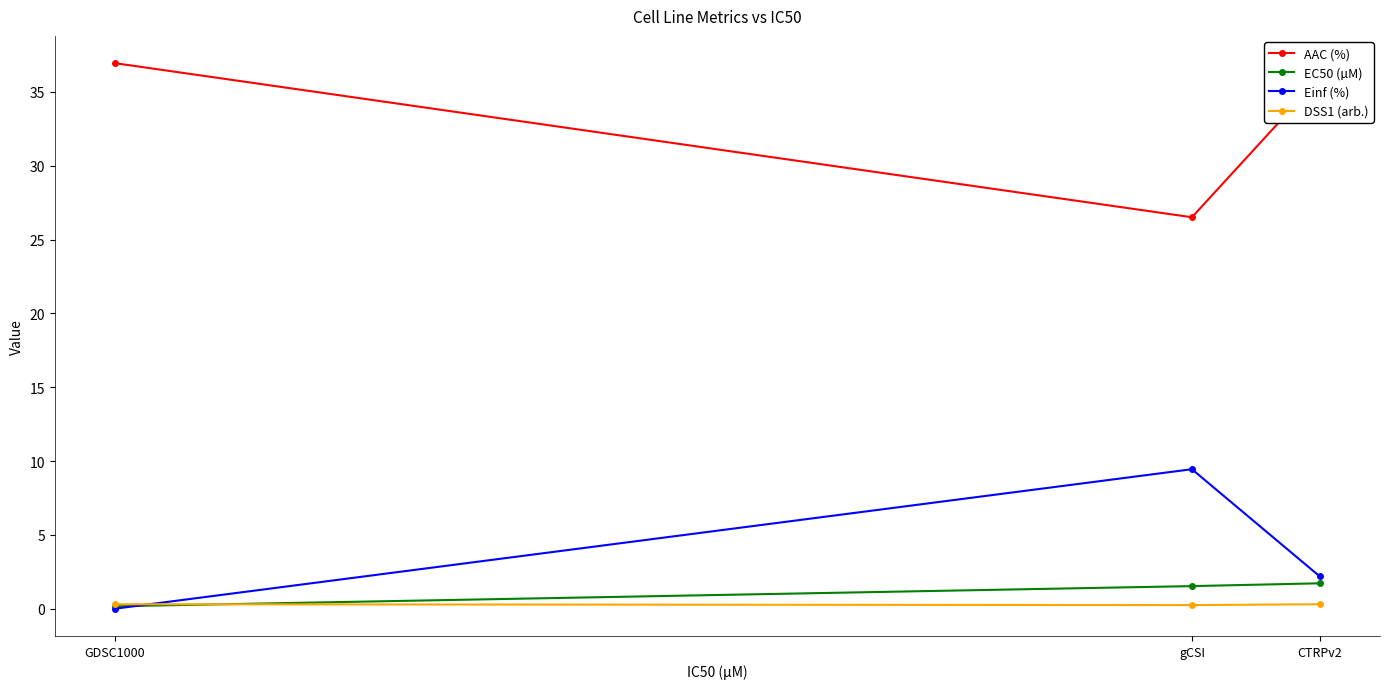

What is the average value of the Einf (%) series?

3.9